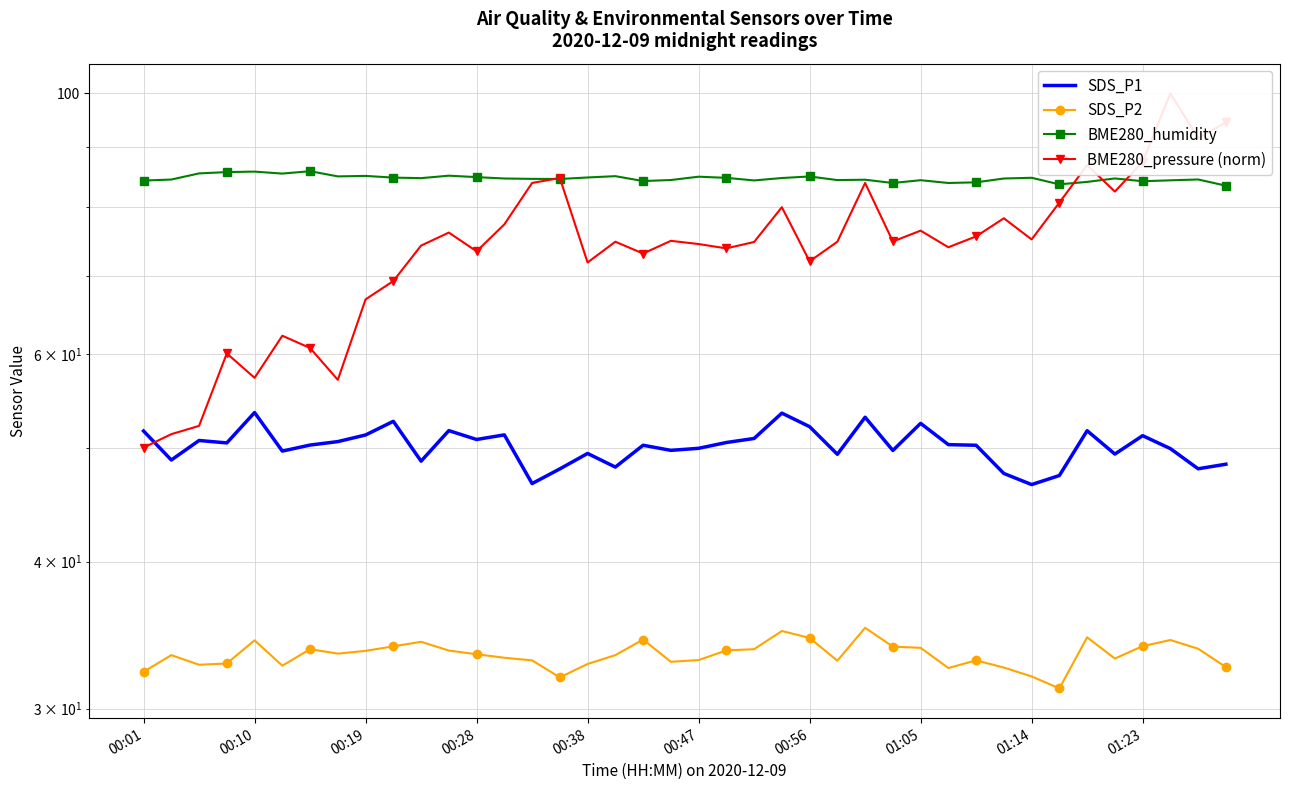

How many data points in BME280_humidity are above 84?

36